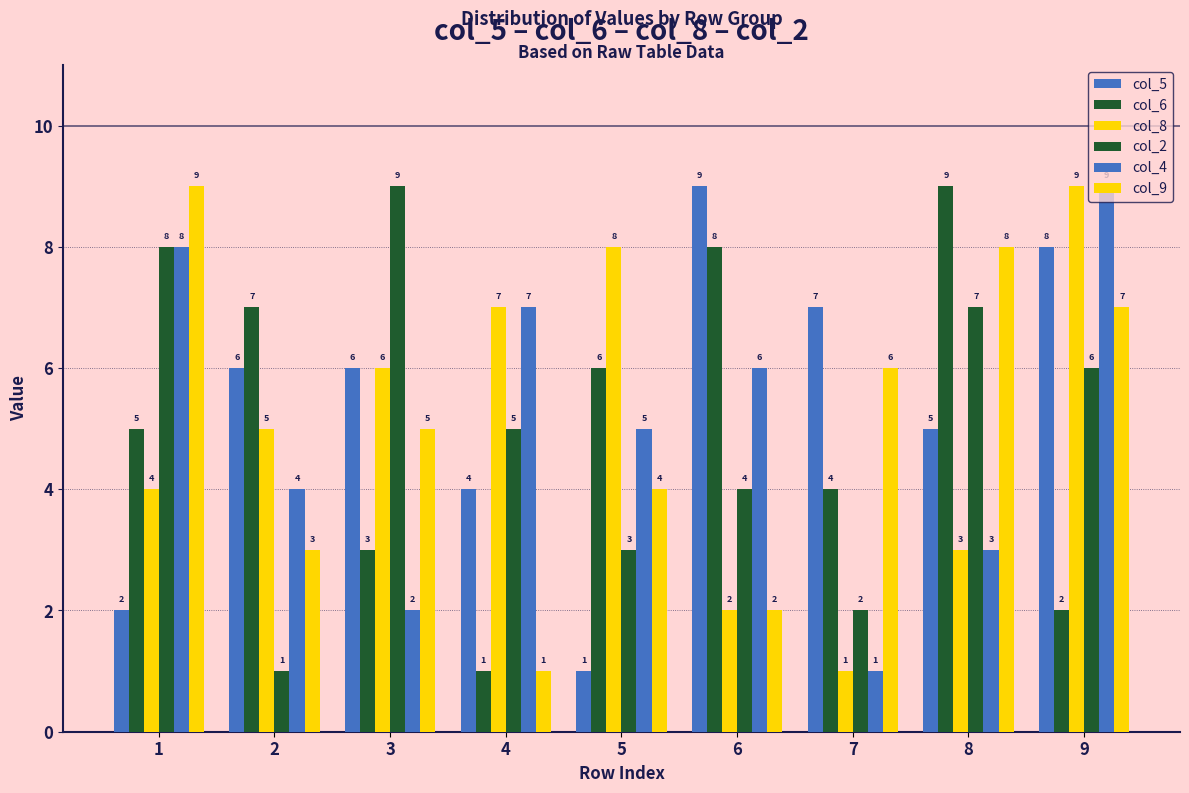

Are the bars grouped side by side (vs. stacked)?

Yes